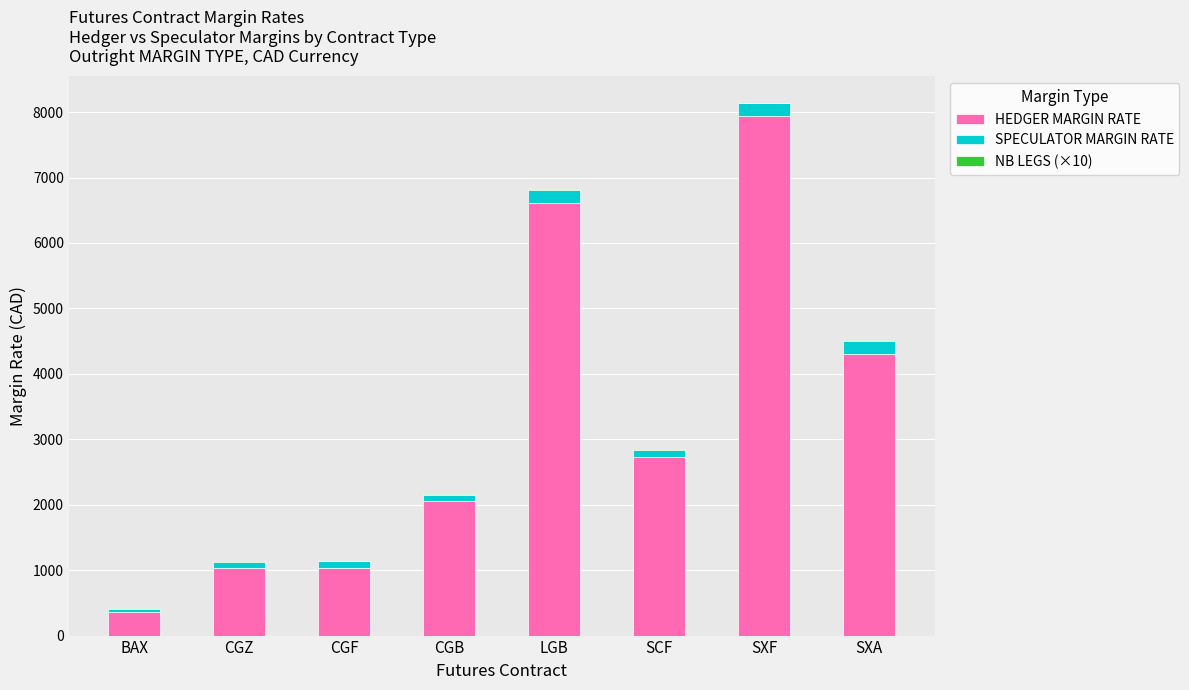

At which category is the sum across all series the highest?

SXF